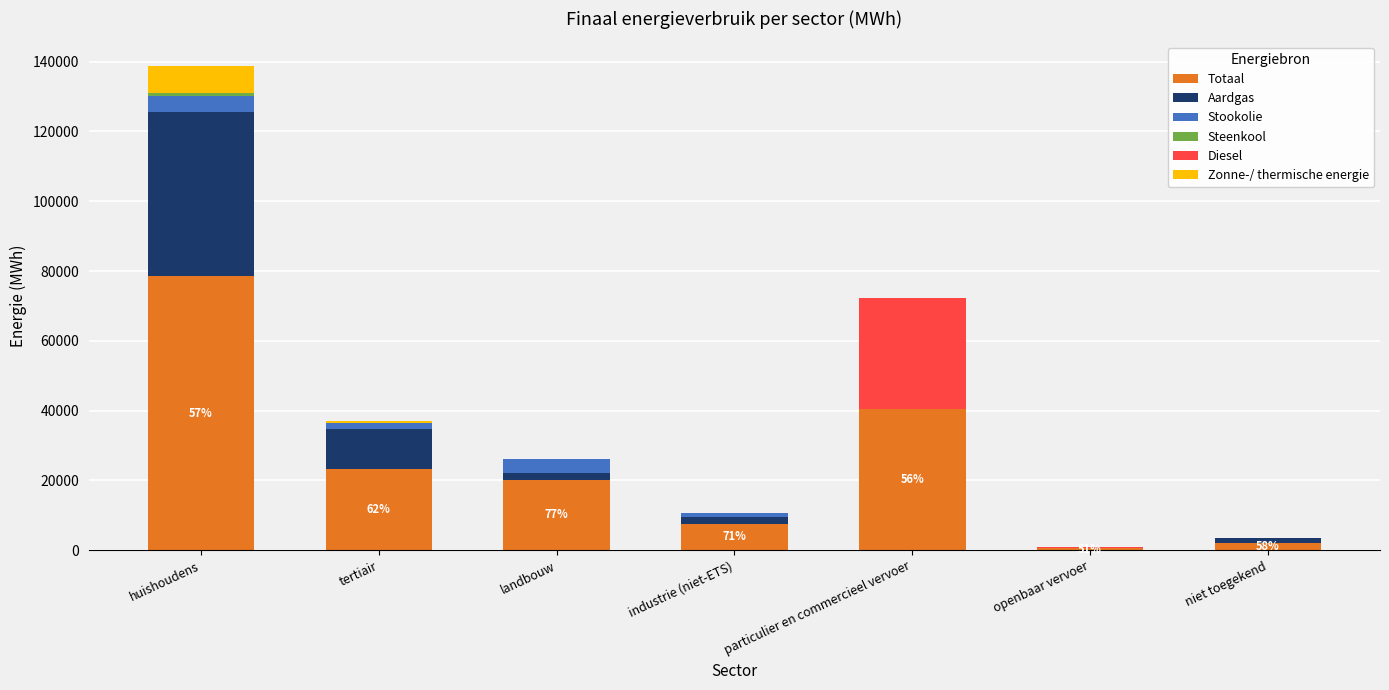

True or false: Totaal has a value of 16579.0 at huishoudens.

False